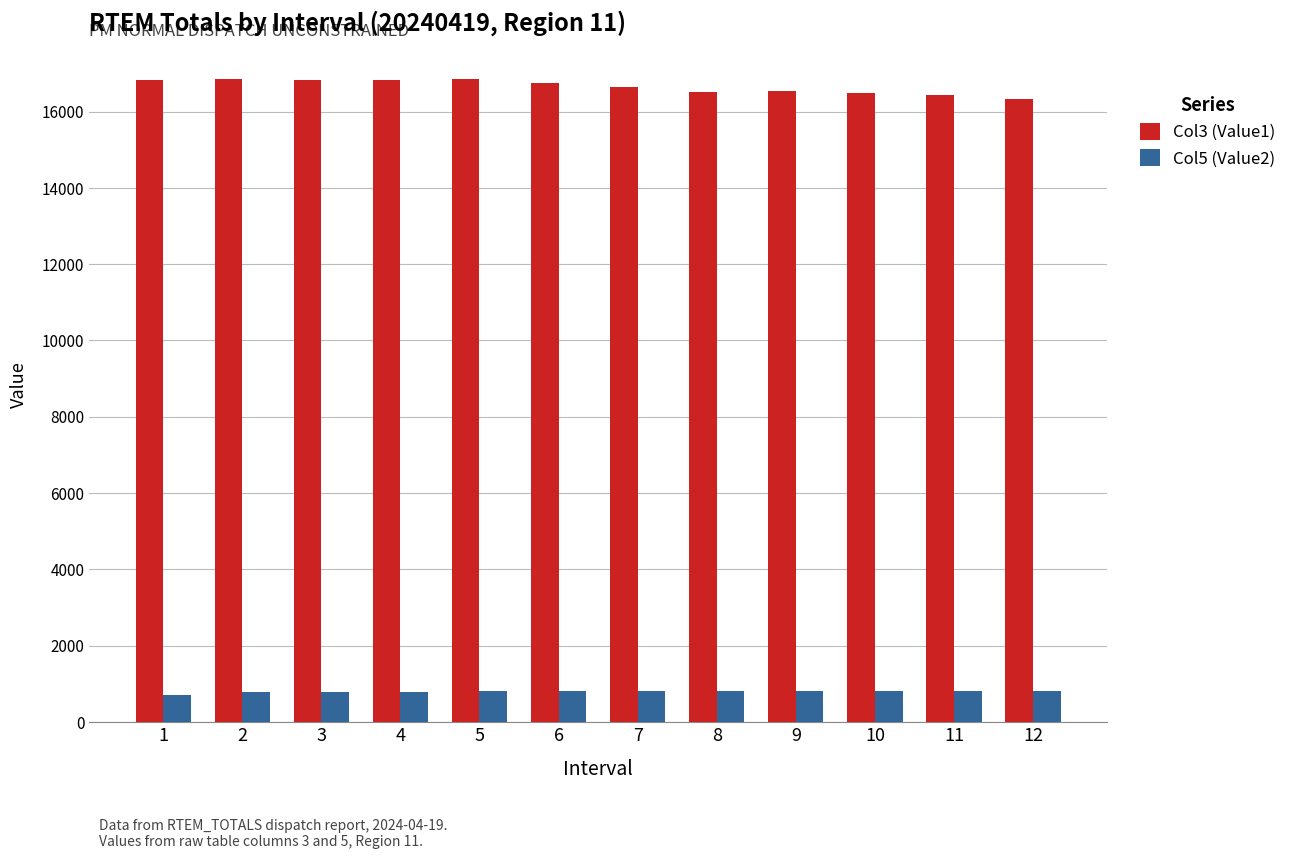

How many groups of bars are there?

12